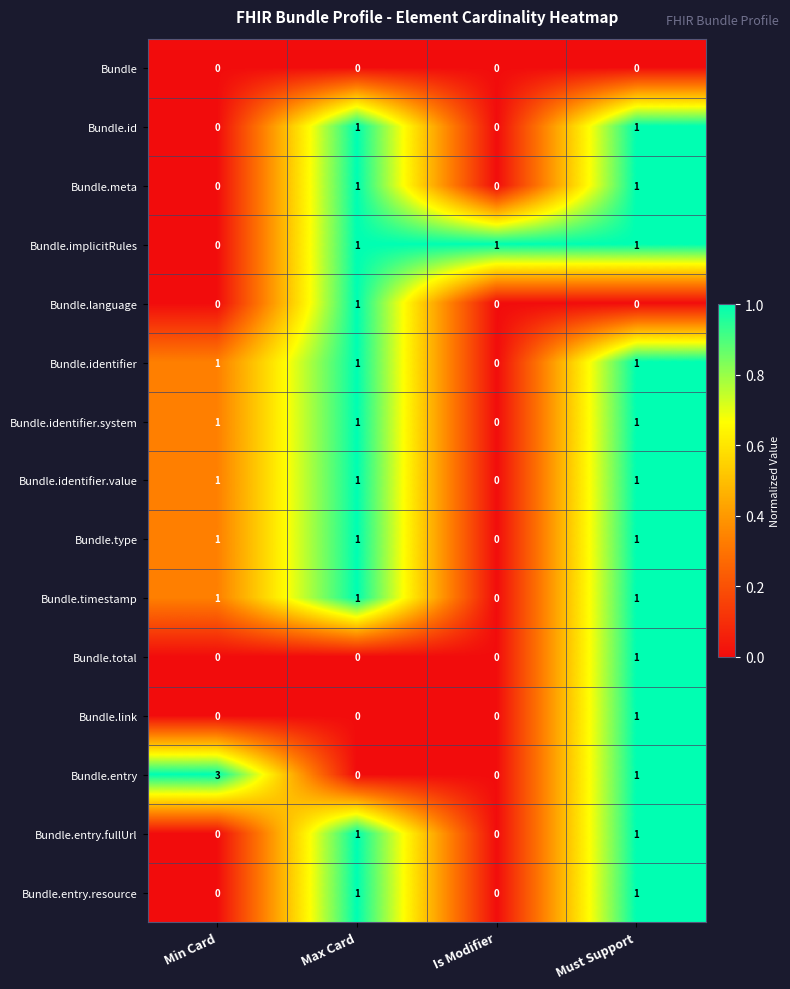

Which series has the largest range (max minus min)?

Bundle.entry